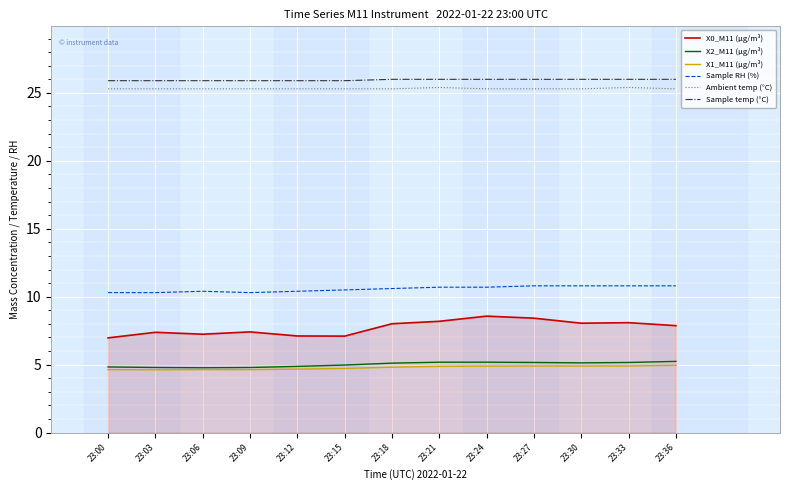

How many categories are shown in the chart?

13